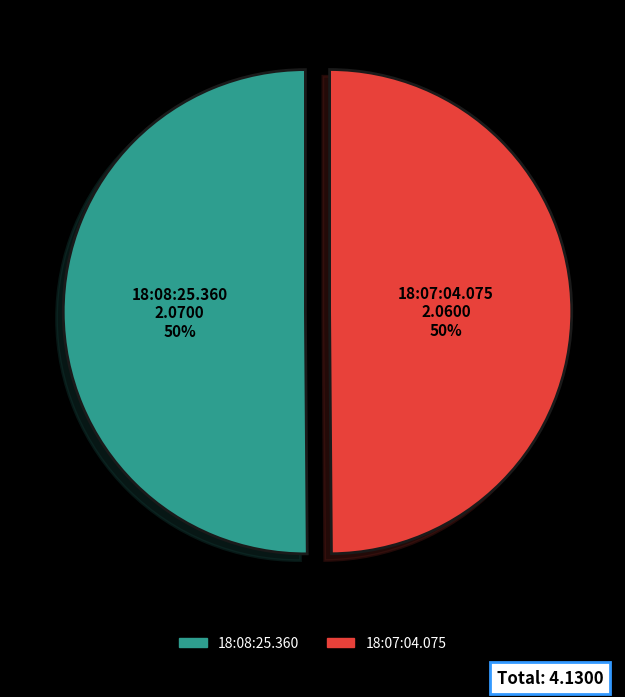

True or false: 18:08:25.360 accounts for 50% of the total.

True